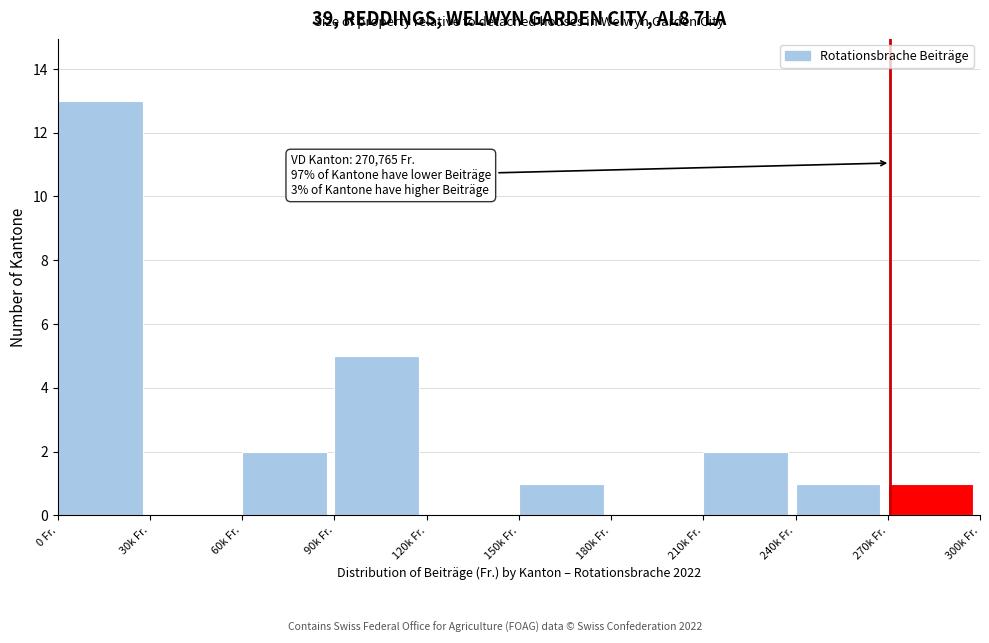

Reading left to right, extract all data points from this chart.

0 Fr.=13	30k Fr.=0	60k Fr.=2	90k Fr.=5	120k Fr.=0	150k Fr.=1	180k Fr.=0	210k Fr.=2	240k Fr.=1	270k Fr.=1